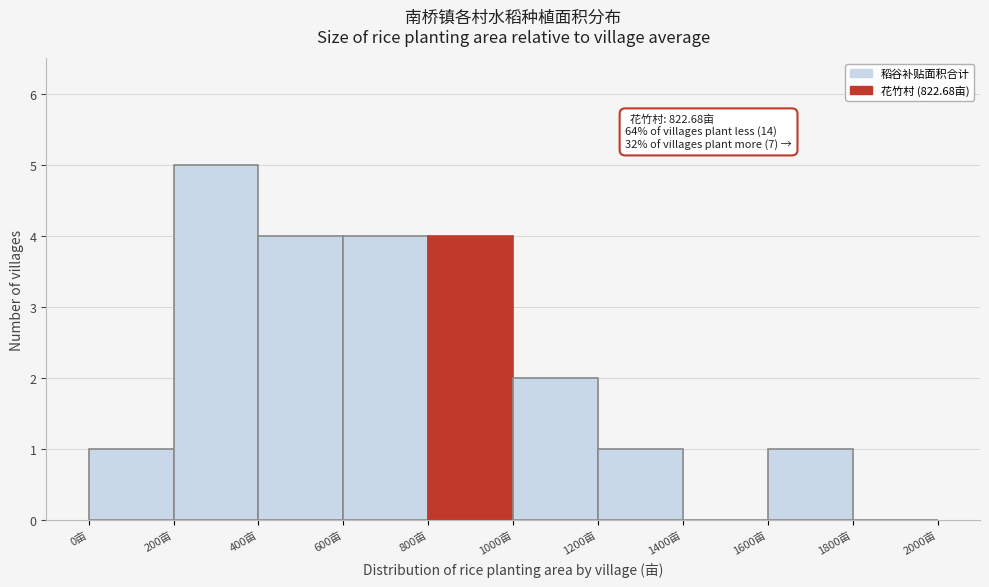

Which range on the x-axis has the tallest bar?

200 to 400